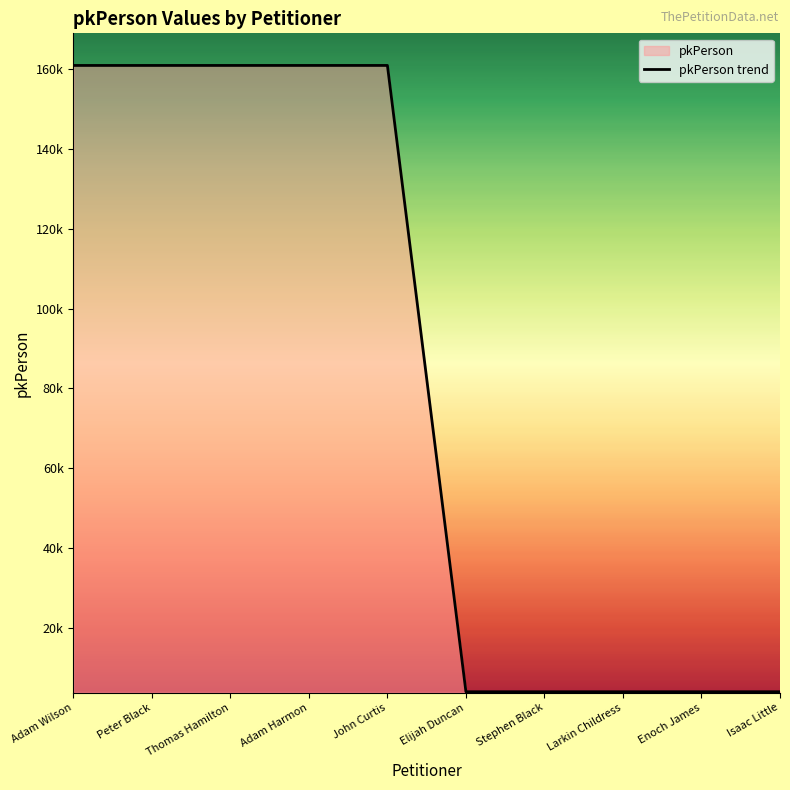

Reading left to right, extract all data points from this chart.

Adam Wilson=160907	Peter Black=160908	Thomas Hamilton=160909	Adam Harmon=160910	John Curtis=160911	Elijah Duncan=3984	Stephen Black=3985	Larkin Childress=3986	Enoch James=3987	Isaac Little=3988